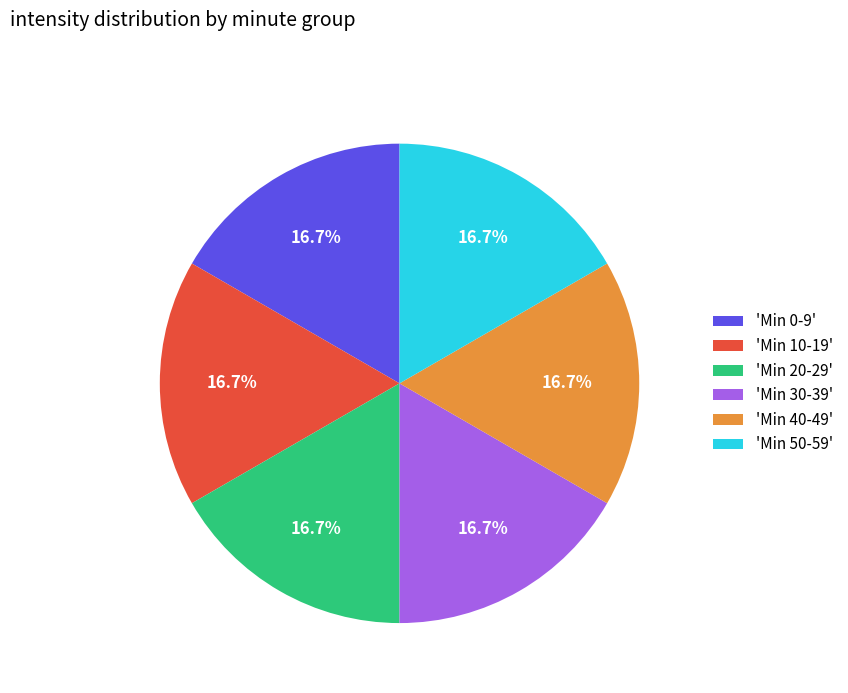

To the nearest percent, what is the difference between the largest and smallest slice percentages?

0%